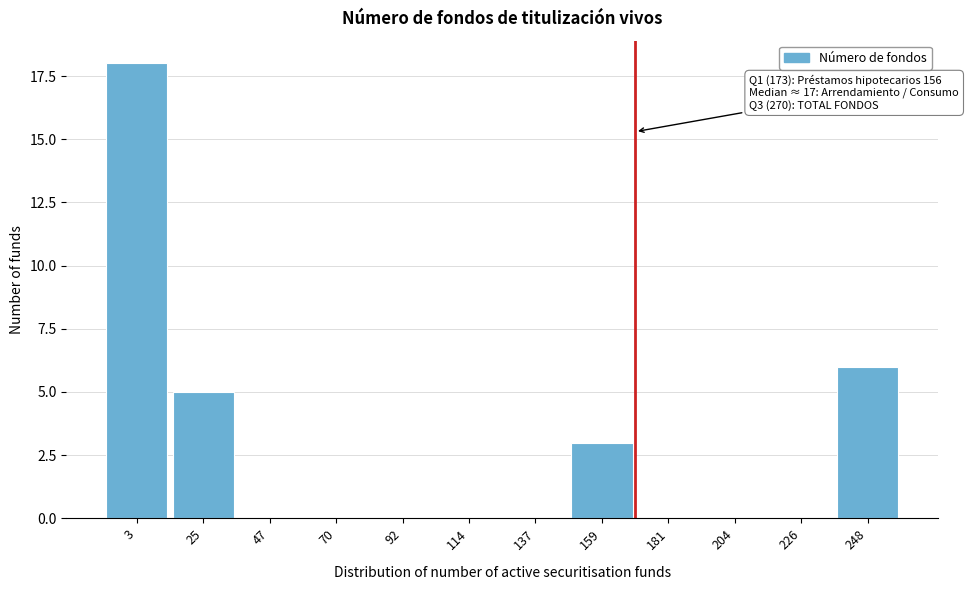

Reading right to left, what are all the values shown in this chart?

248=6	226=0	204=0	181=0	159=3	137=0	114=0	92=0	70=0	47=0	25=5	3=18